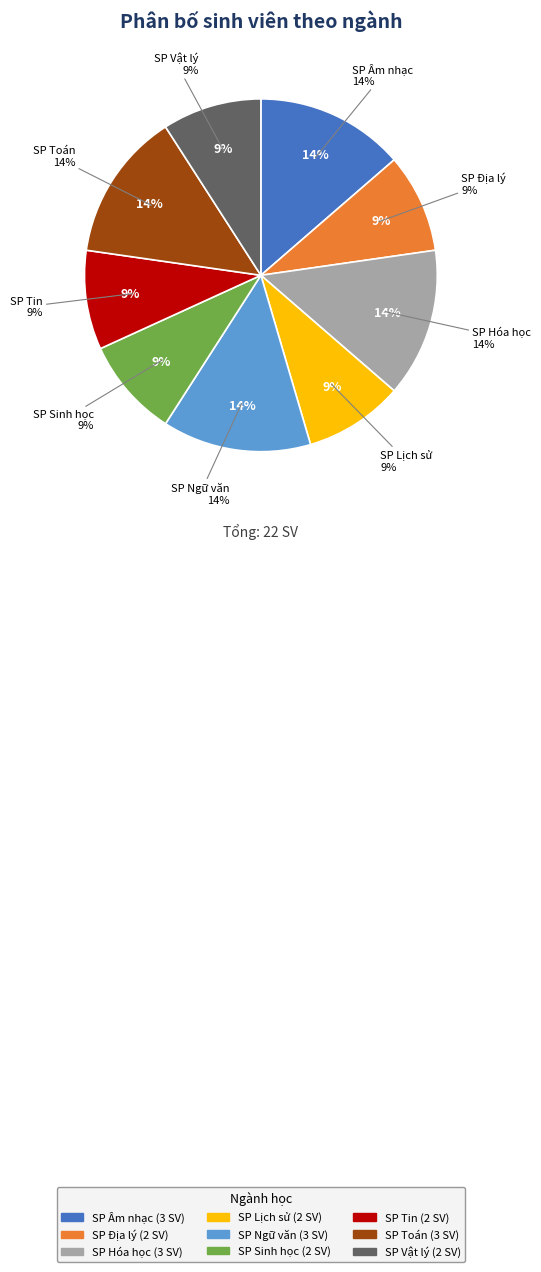

Which category has the biggest portion of the pie?

SP Âm nhạc